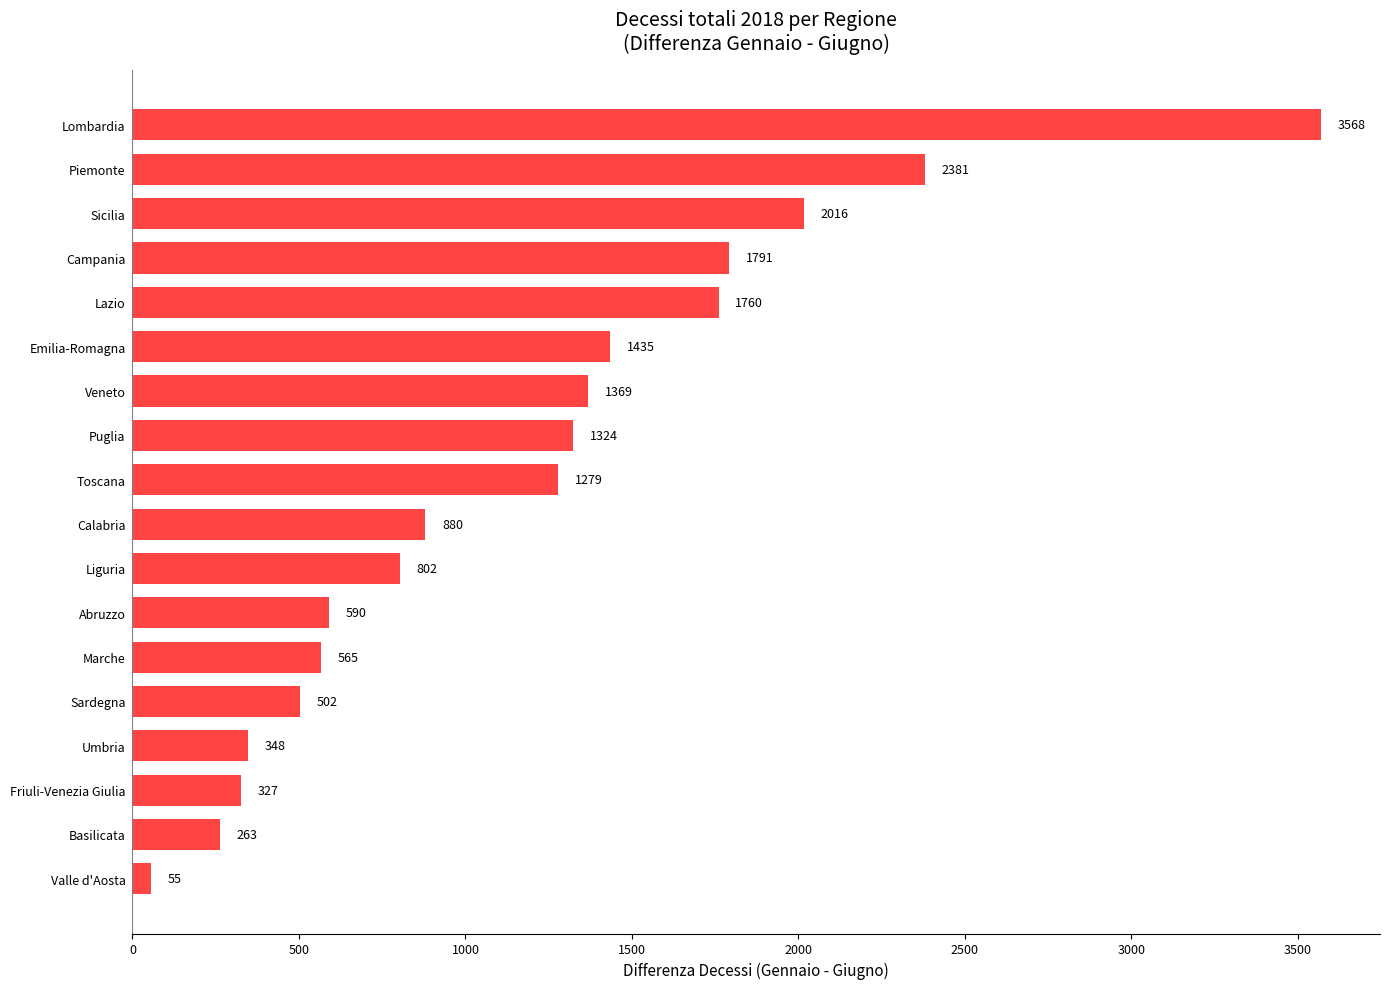

Does the chart contain any negative values?

No